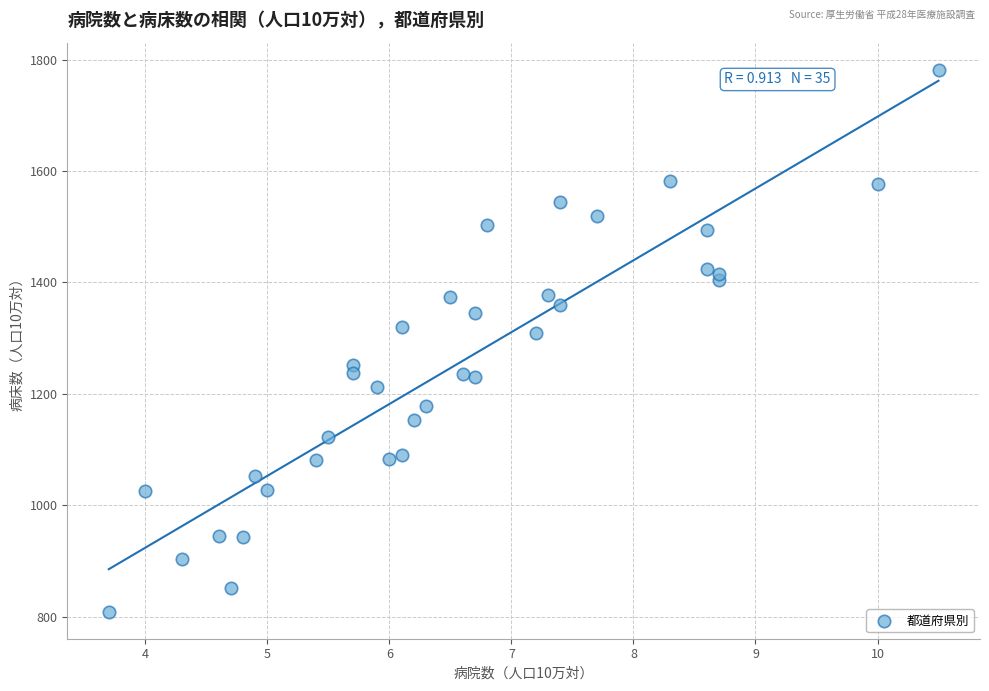

What is the range of X values (max minus min)?

6.8